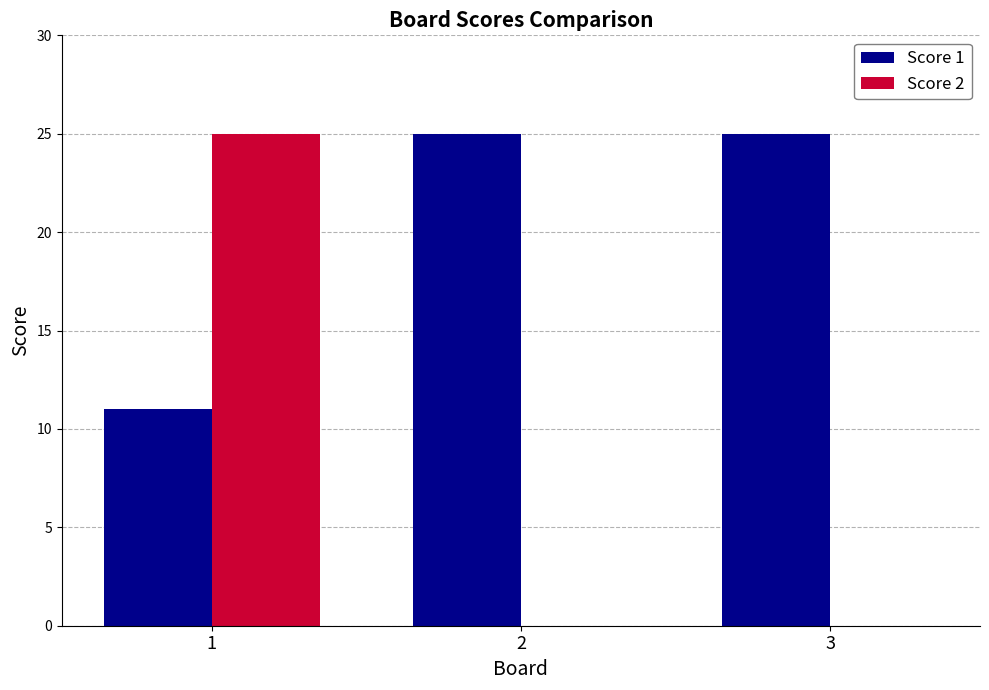

True or false: Score 1 has a value of 25 at 2.

True